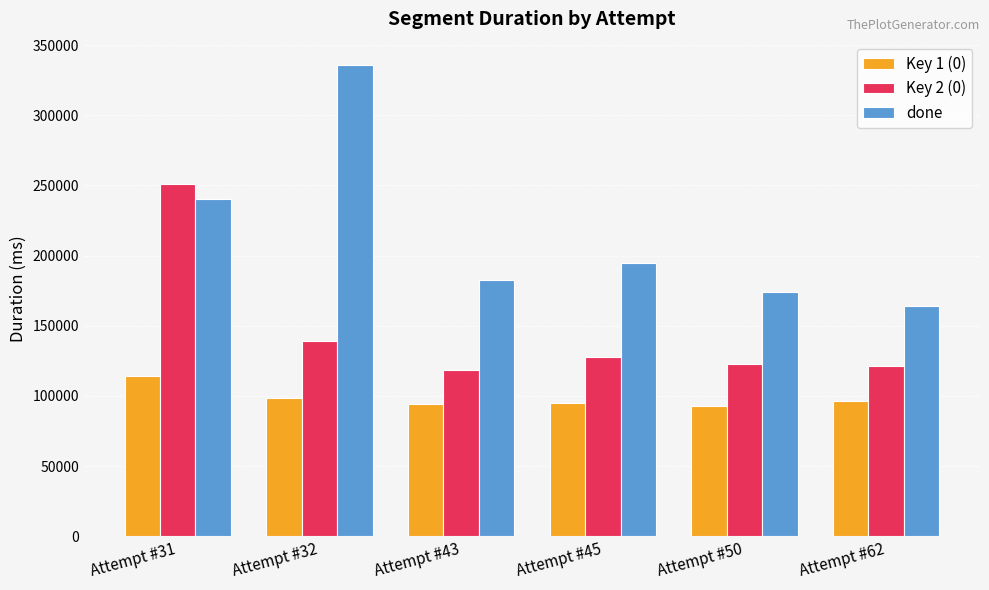

What value does the Key 2 (0) series have at Attempt #62, to the nearest 100?

120900